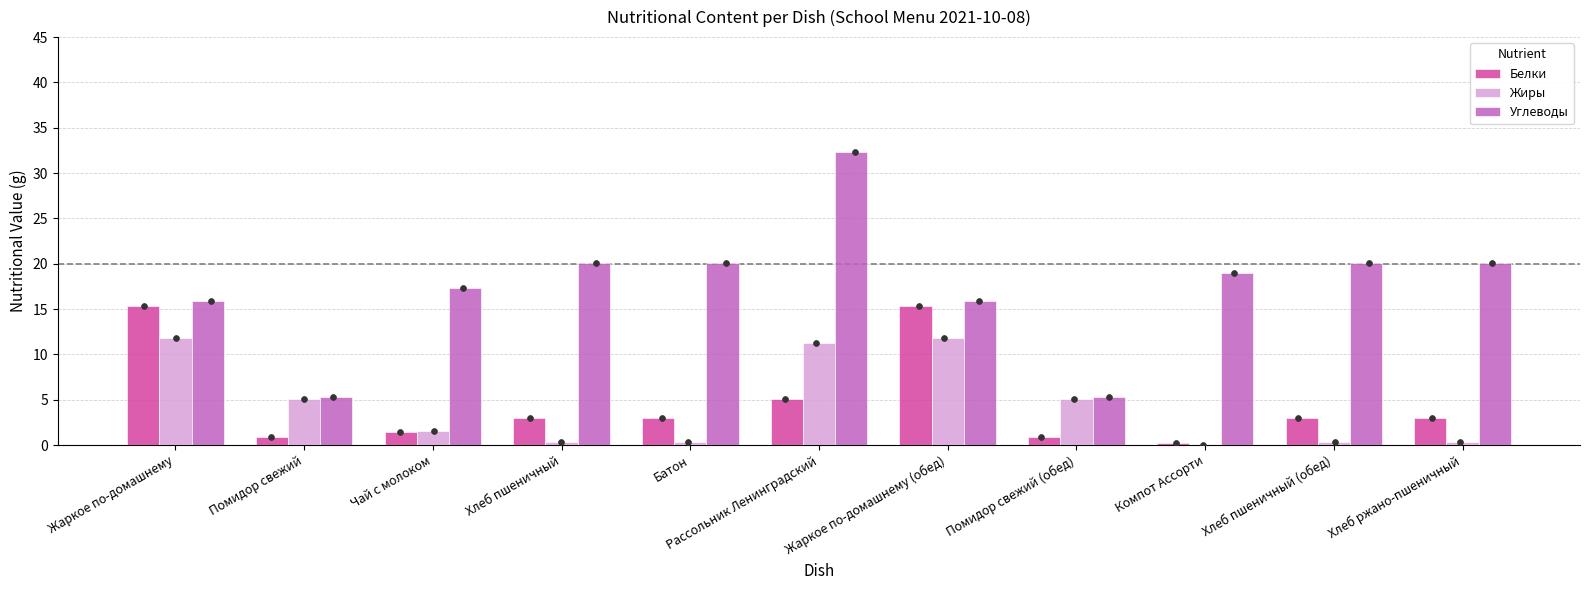

What are all the series names shown in the legend?

Белки, Жиры, Углеводы